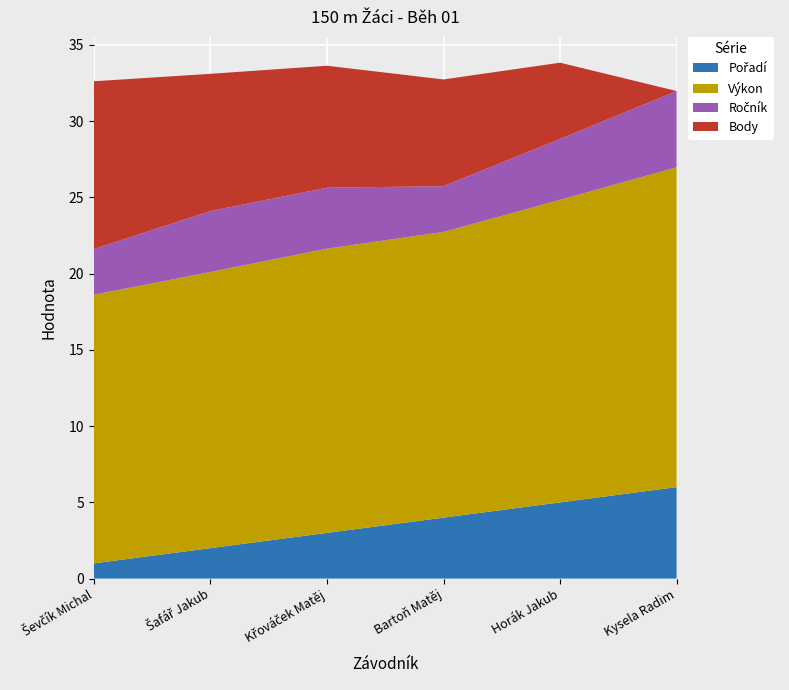

Reading left to right, transcribe all the data shown in this chart.

Pořadí: Ševčík Michal=1.0	Šafář Jakub=2.0	Křováček Matěj=3.0	Bartoň Matěj=4.0	Horák Jakub=5.0	Kysela Radim=6.0
Výkon: Ševčík Michal=17.6	Šafář Jakub=18.1	Křováček Matěj=18.6	Bartoň Matěj=18.7	Horák Jakub=19.8	Kysela Radim=21.0
Ročník: Ševčík Michal=3.0	Šafář Jakub=4.0	Křováček Matěj=4.0	Bartoň Matěj=3.0	Horák Jakub=4.0	Kysela Radim=5.0
Body: Ševčík Michal=11.0	Šafář Jakub=9.0	Křováček Matěj=8.0	Bartoň Matěj=7.0	Horák Jakub=5.0	Kysela Radim=0.0